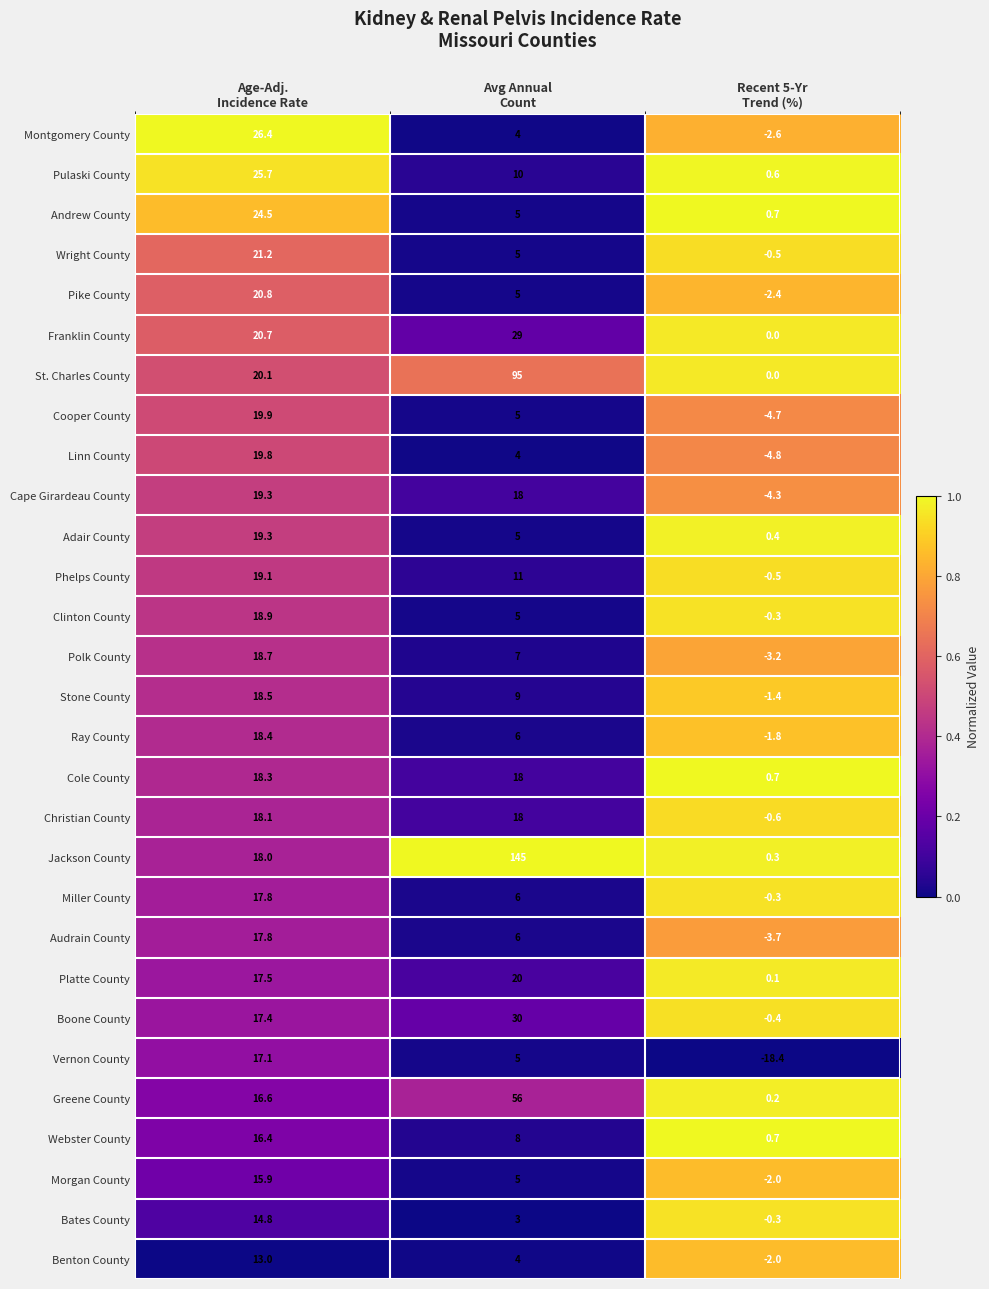

Which series has the largest range (max minus min)?

Jackson County